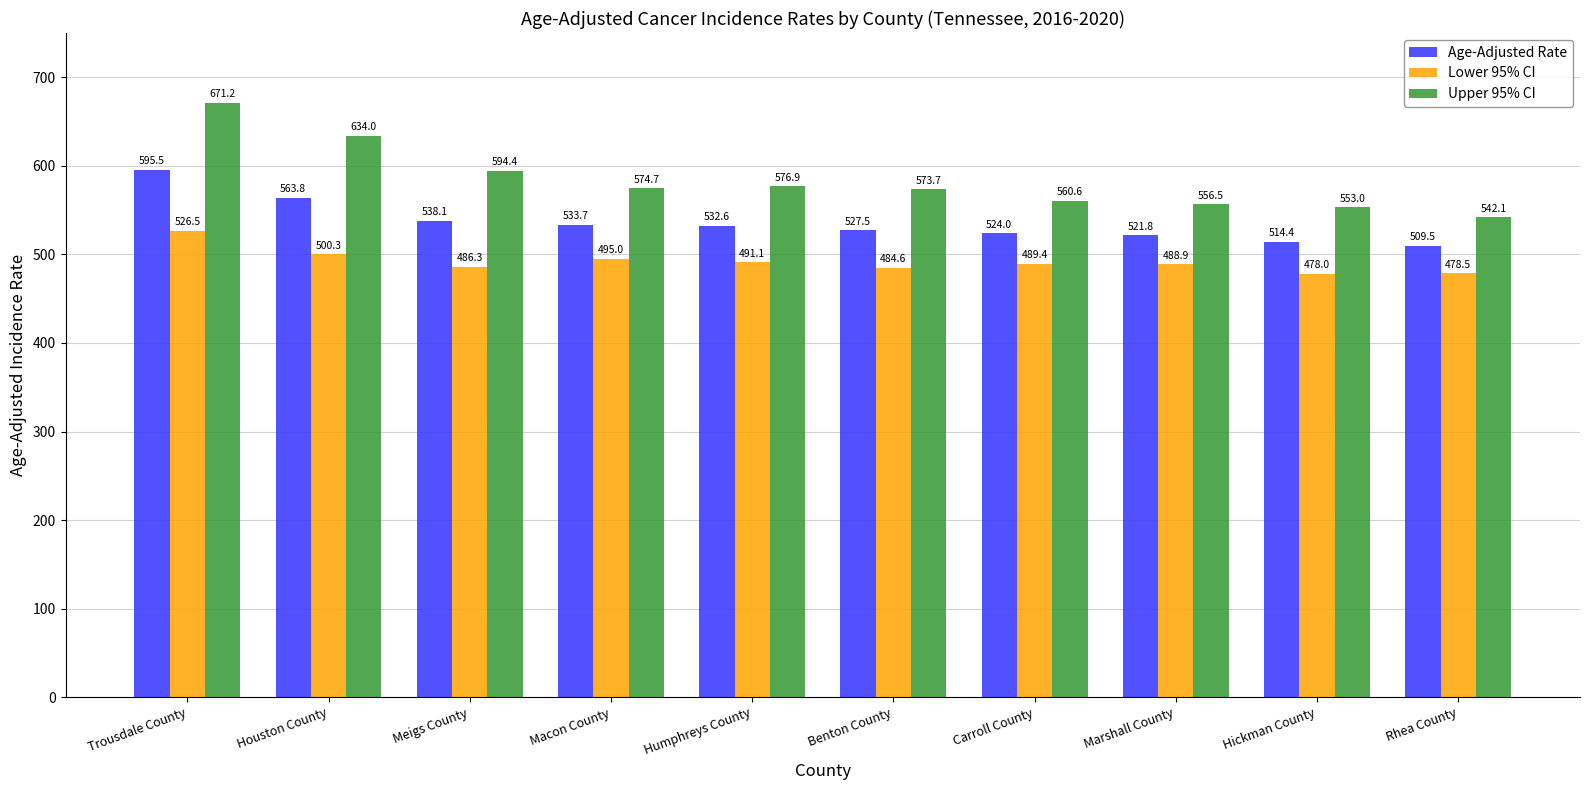

What is the smallest value displayed?

478.0